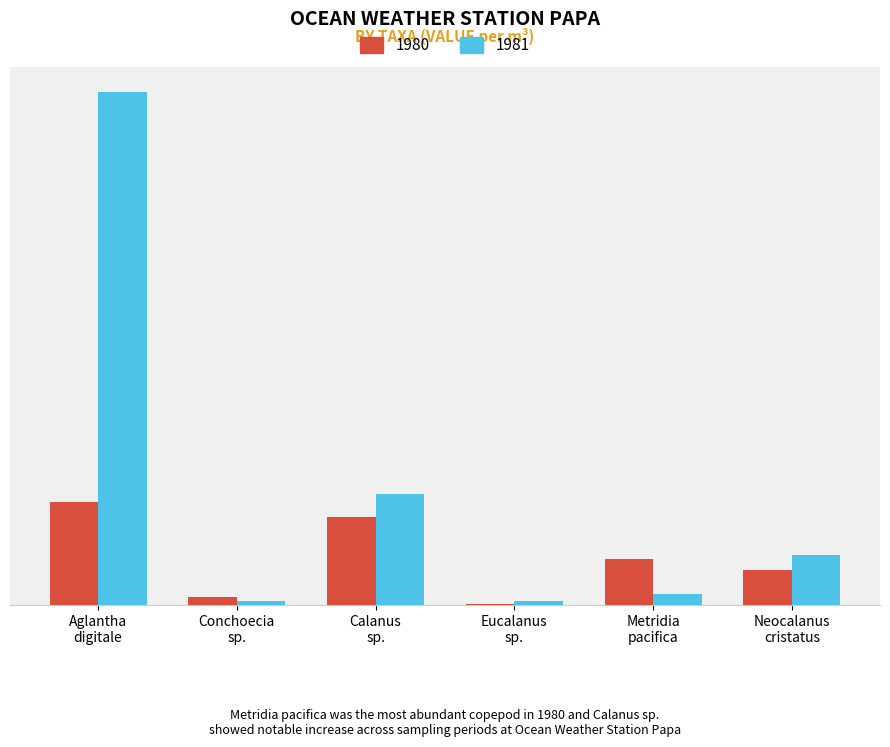

What are all the series names shown in the legend?

1980, 1981